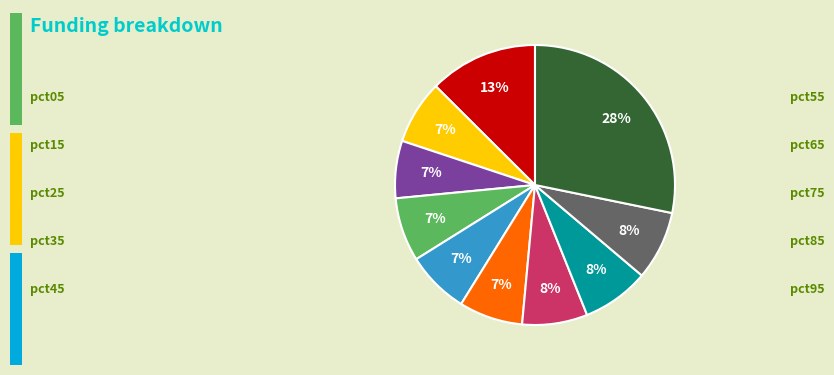

How many slices are in this pie chart?

10